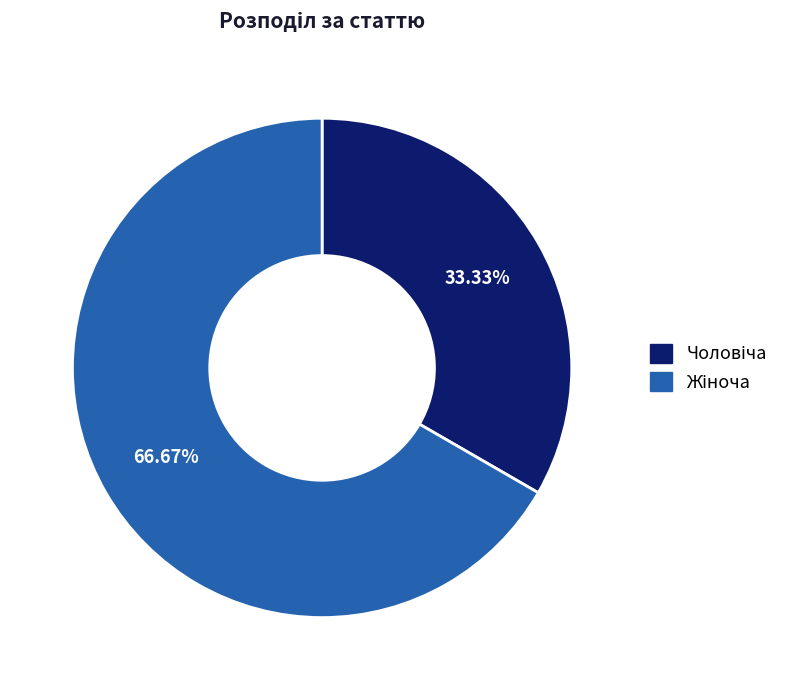

Is there any slice that represents more than half of the pie?

Yes